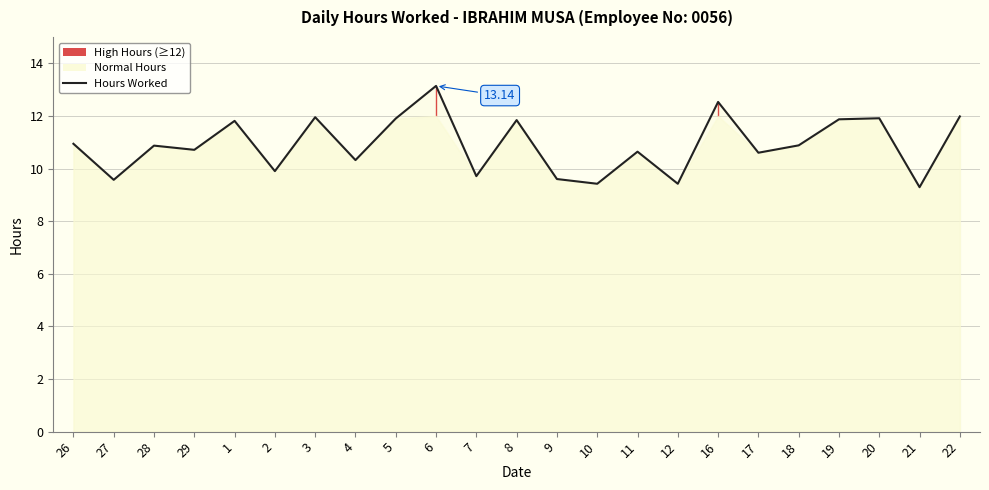

Rank the categories by value from highest to lowest.

6, 16, 22, 3, 20, 5, 19, 8, 1, 26, 18, 28, 29, 11, 17, 4, 2, 7, 9, 27, 10, 12, 21